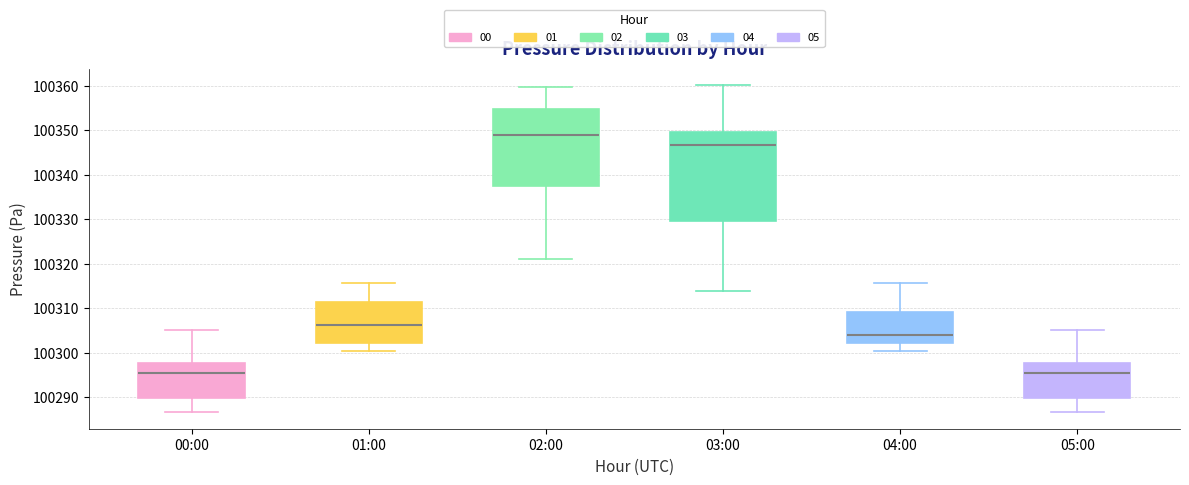

Reading left to right, read every box against the y-axis: the position of its median line, the range the box covers, and the ends of its whiskers. The values are not printed on the chart, so give them approximately, as read against the axis.

00:00: median 100295, box 100290 to 100298, whiskers 100287 to 100305
01:00: median 100306, box 100302 to 100311, whiskers 100300 to 100316
02:00: median 100349, box 100337 to 100355, whiskers 100321 to 100360
03:00: median 100347, box 100330 to 100350, whiskers 100314 to 100360
04:00: median 100304, box 100302 to 100309, whiskers 100300 to 100316
05:00: median 100295, box 100290 to 100298, whiskers 100287 to 100305